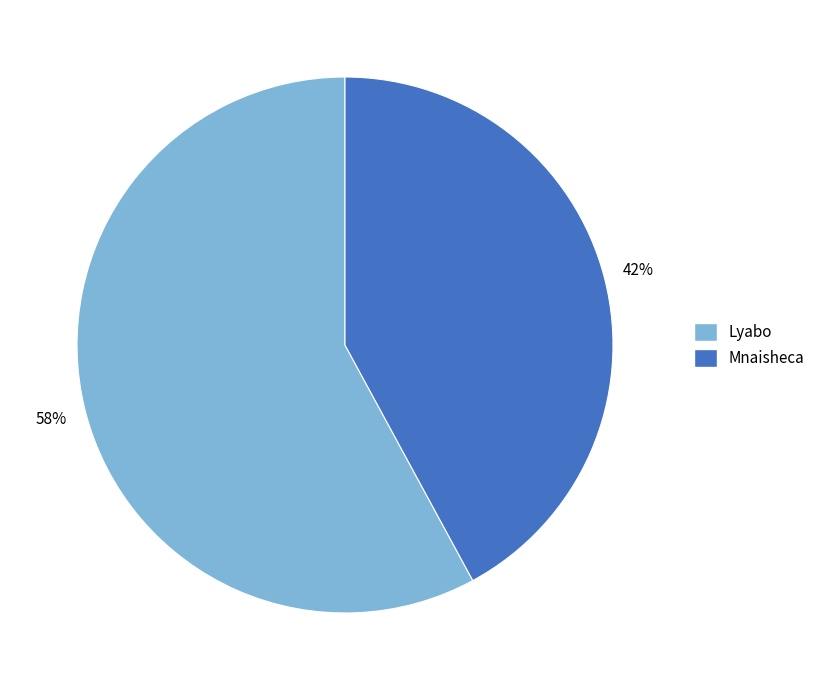

To the nearest percent, what is the average slice percentage?

50%